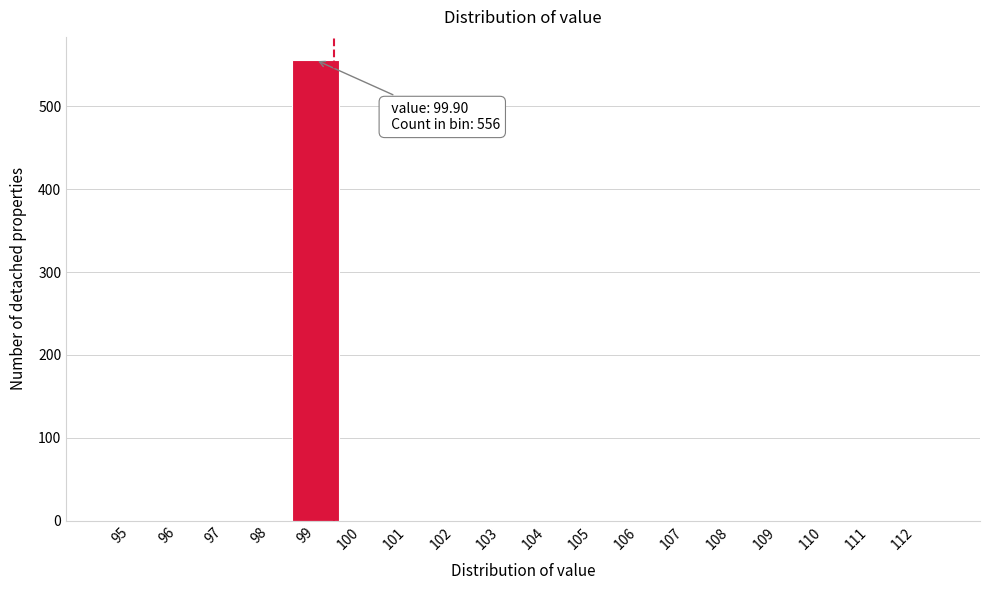

Reading right to left, transcribe all the data shown in this chart.

112=0	111=0	110=0	109=0	108=0	107=0	106=0	105=0	104=0	103=0	102=0	101=0	100=0	99=556	98=0	97=0	96=0	95=0